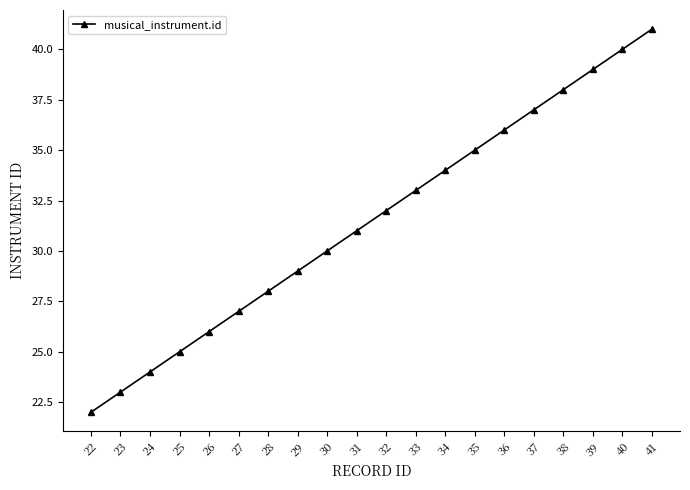

Does the chart have visible grid lines?

No